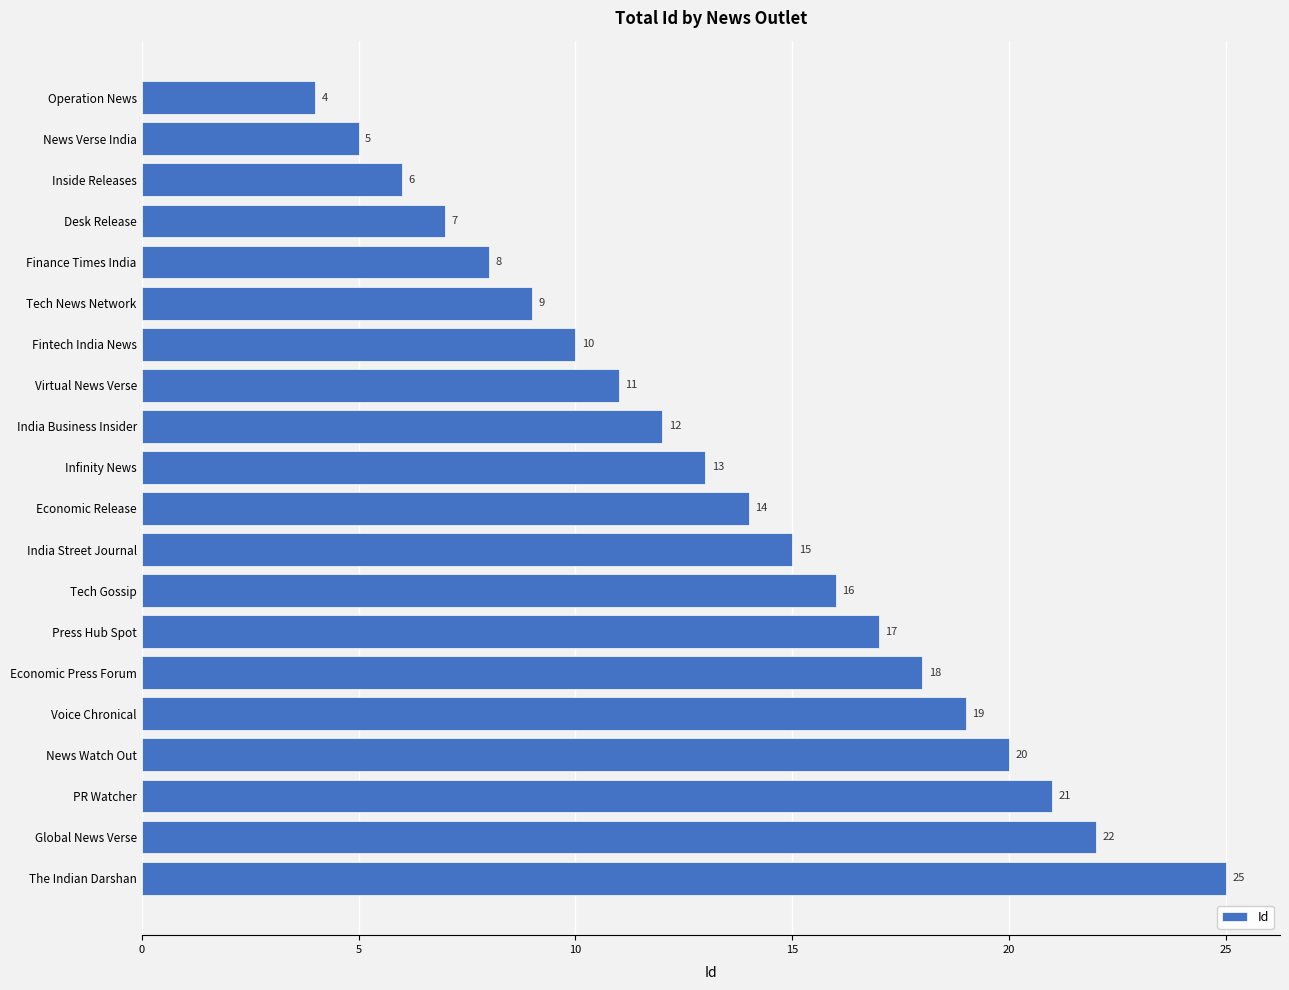

Which label corresponds to the largest value in the chart?

The Indian Darshan